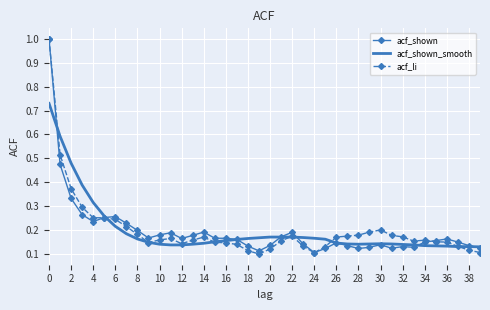

What is the highest value of the acf_shown series?

1.0